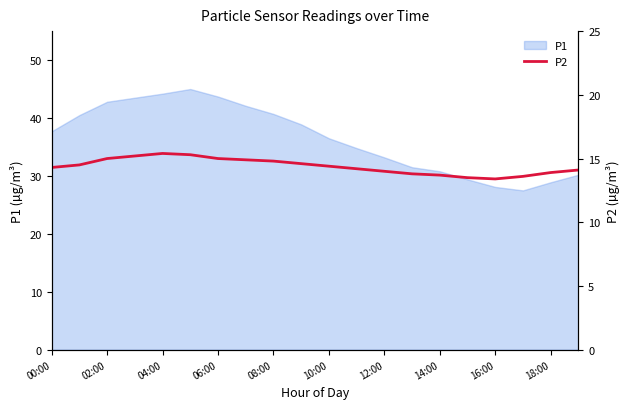

Is it true that P1 equals 30.8 at 14:00?

True